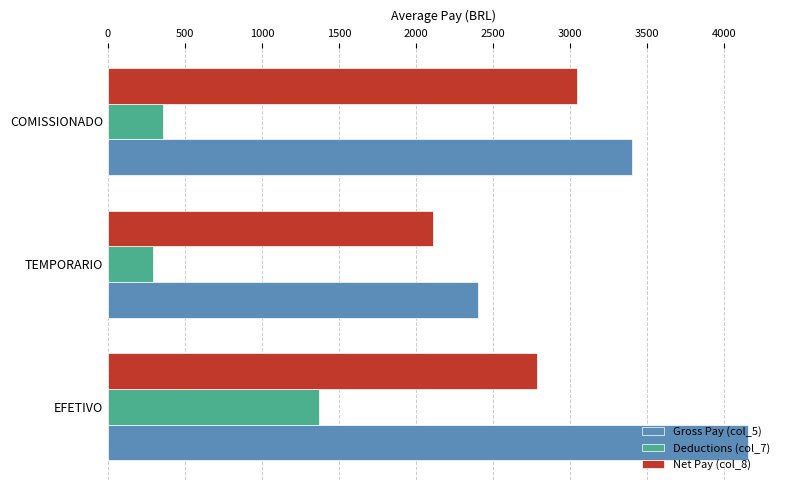

What is the difference between the maximum and minimum values in the Gross Pay (col_5) series?

1751.6